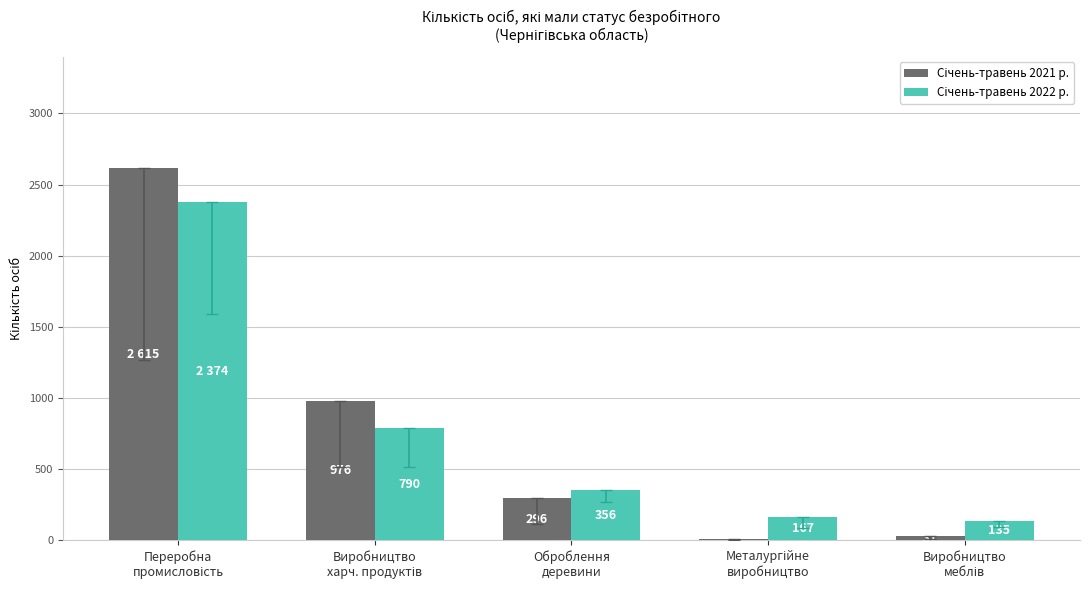

What is the smallest value displayed?

13